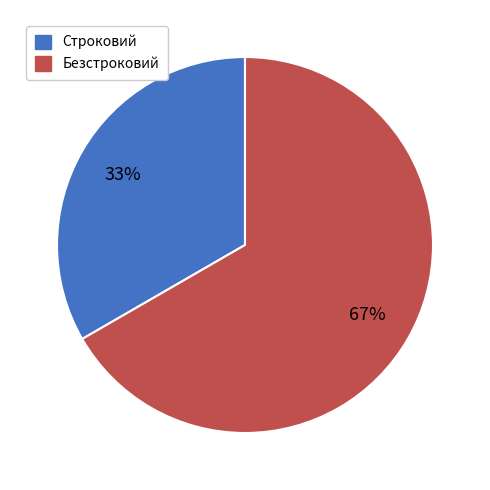

Is there any slice that represents more than half of the pie?

Yes